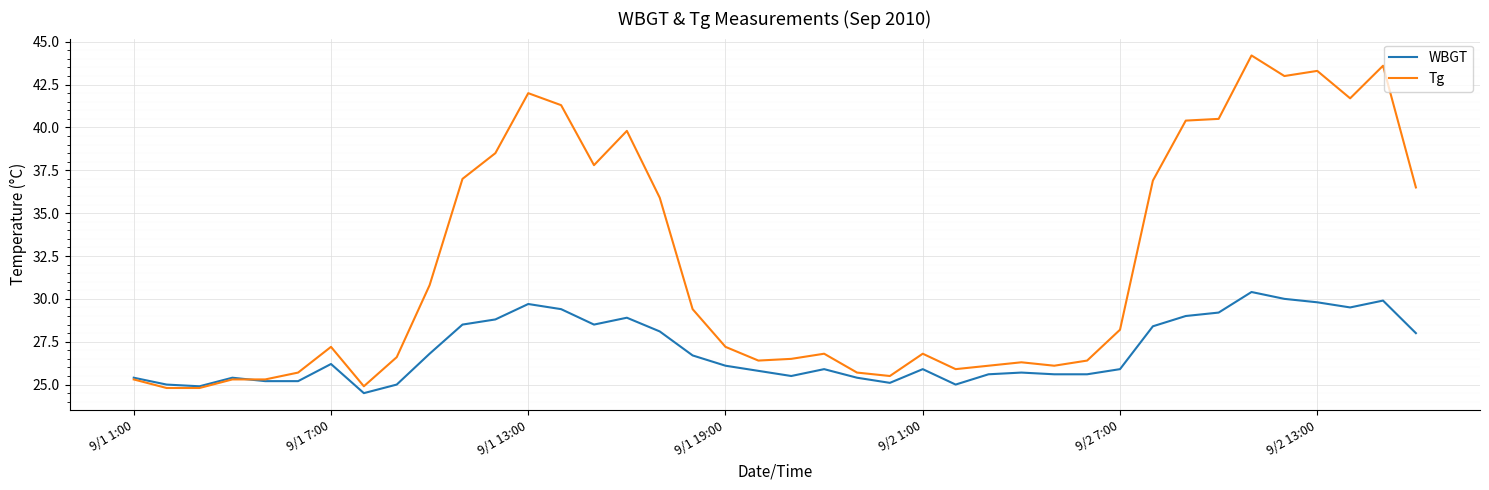

Which series has the largest range (max minus min)?

Tg